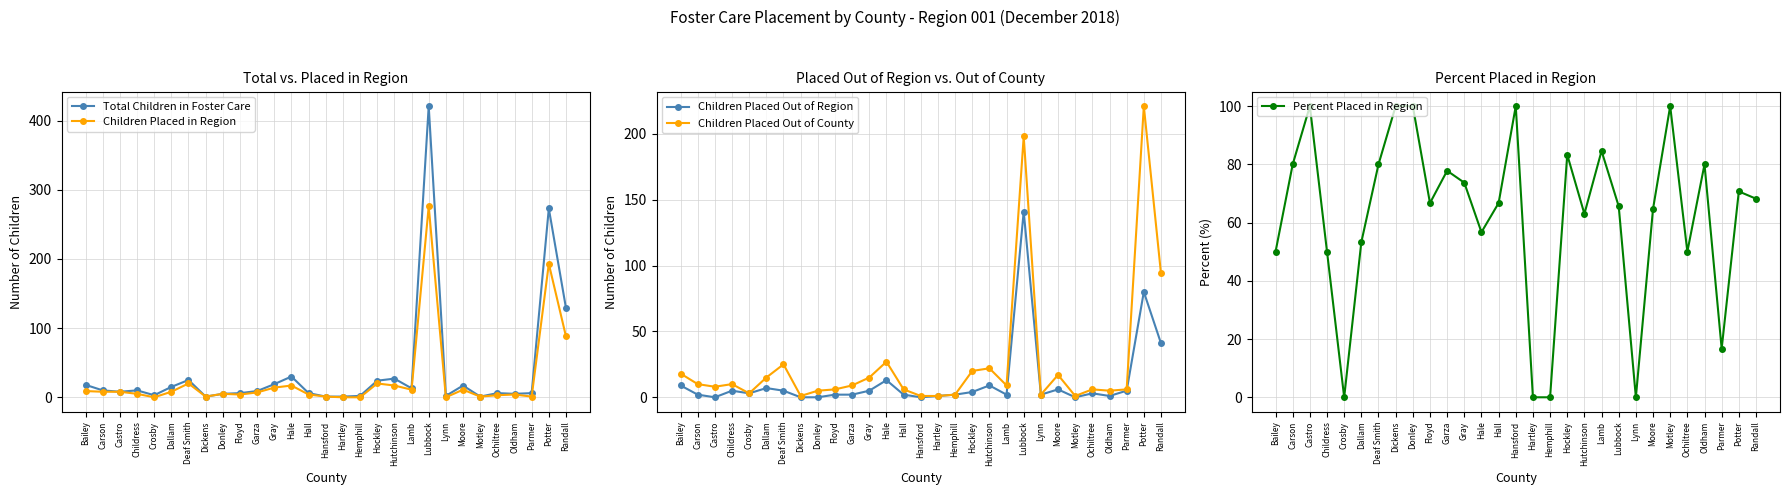

Which category has the lowest value in the Children Placed Out of County series?

Dickens